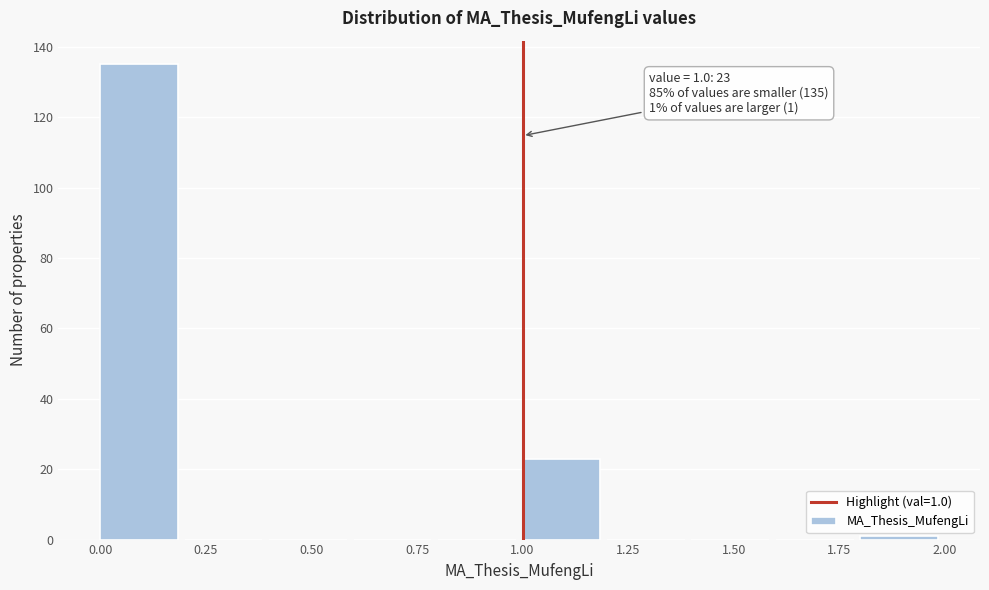

Which range on the x-axis has the tallest bar?

0.0 to 0.2